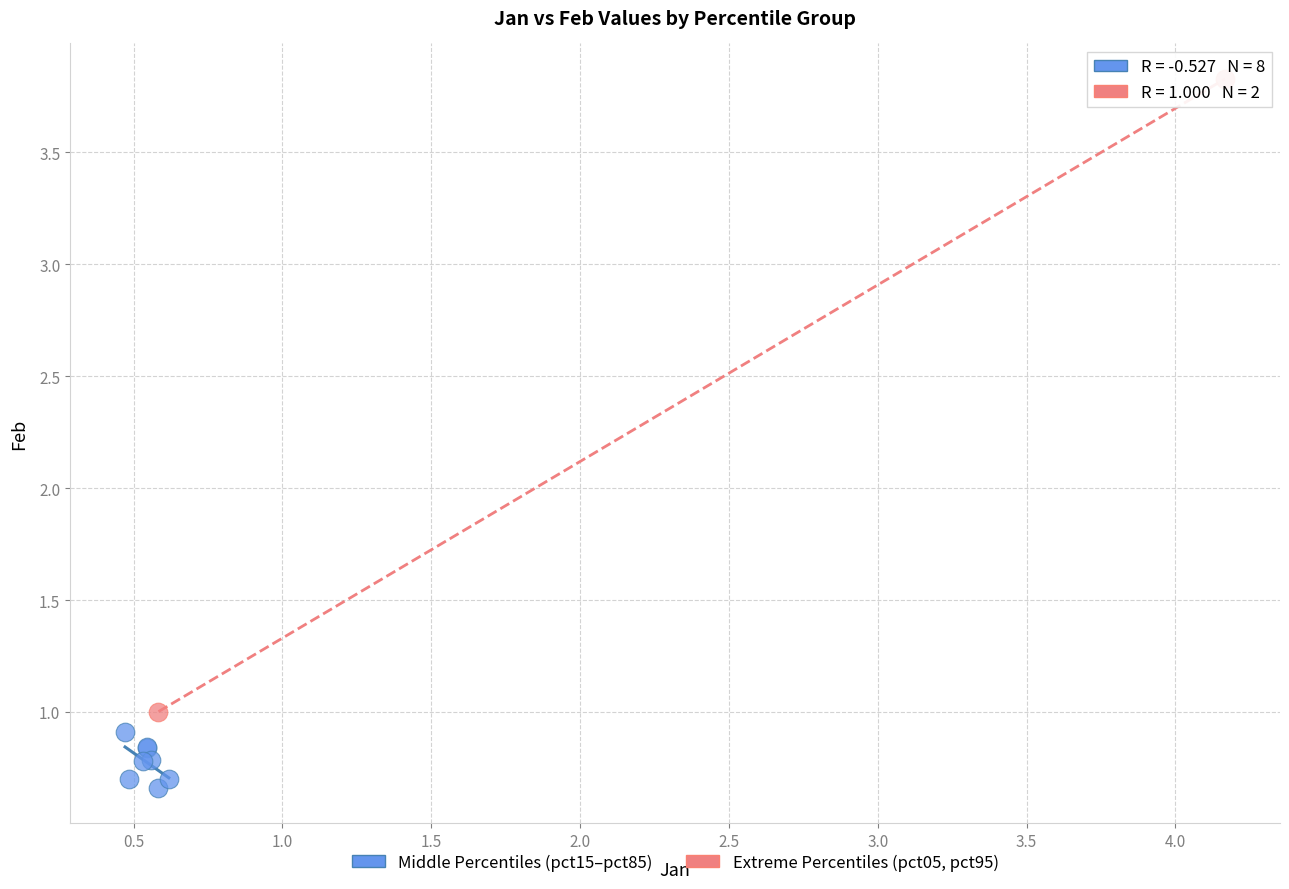

What are all the series names shown in the legend?

Middle Percentiles (pct15–pct85), Extreme Percentiles (pct05, pct95)